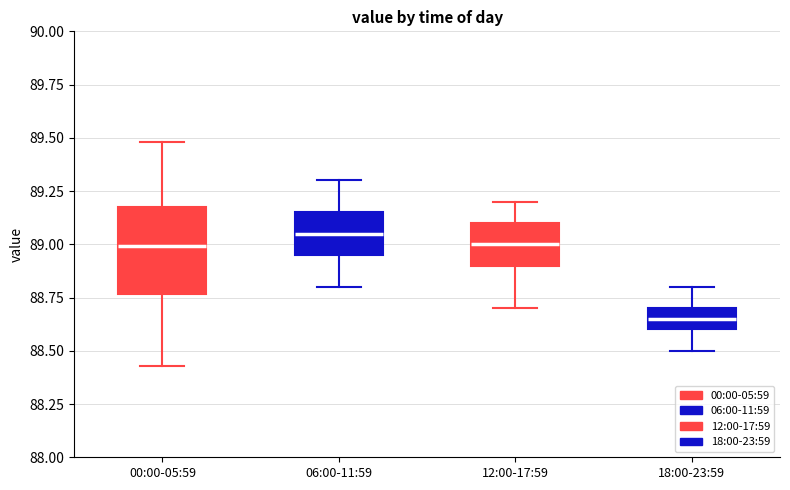

Which box has the lowest median line?

18:00-23:59